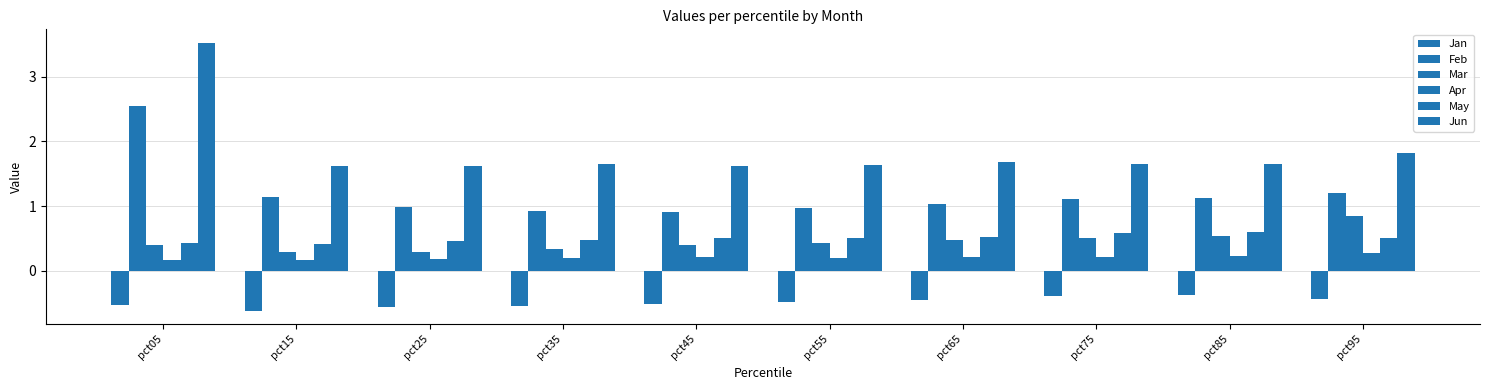

Which category has the lowest value in the May series?

pct15